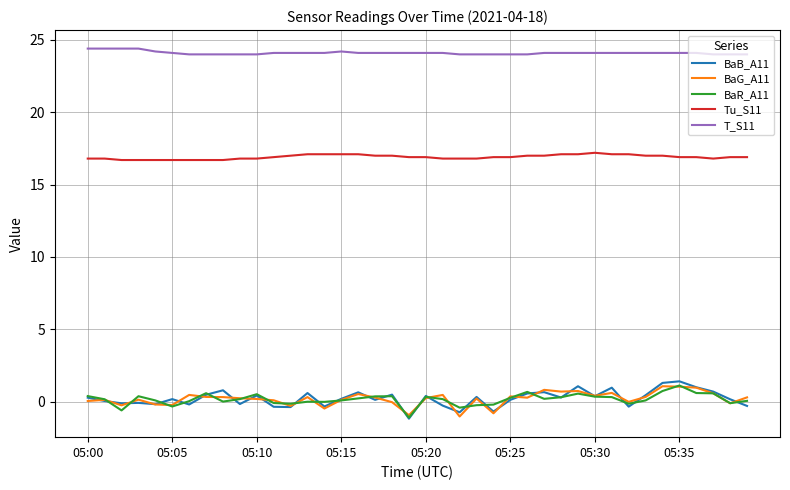

What is the sum of all BaB_A11 values?

8.9